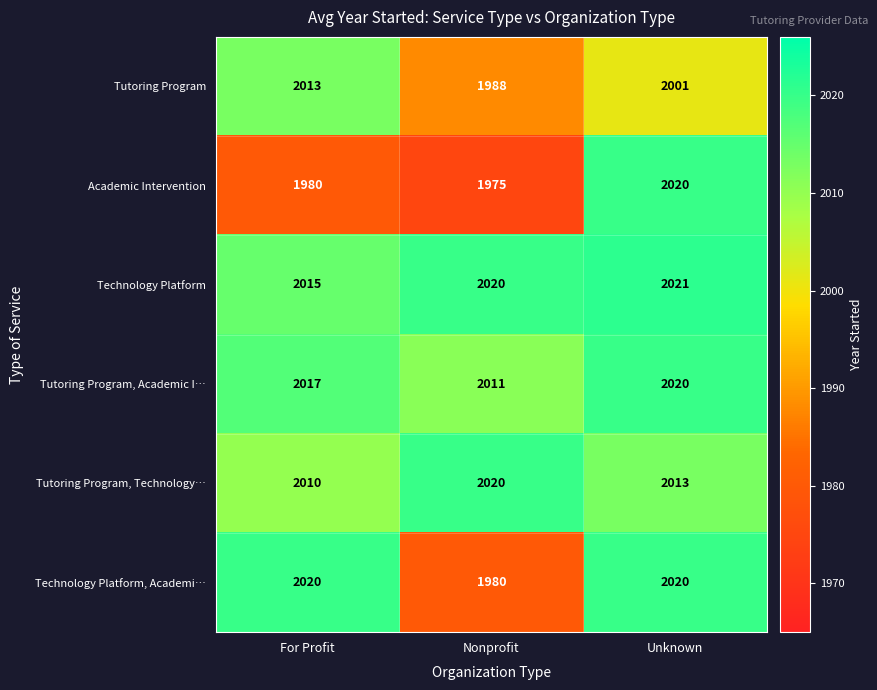

The Technology Platform, Academi… series shows 1267 at Nonprofit. True or false?

False